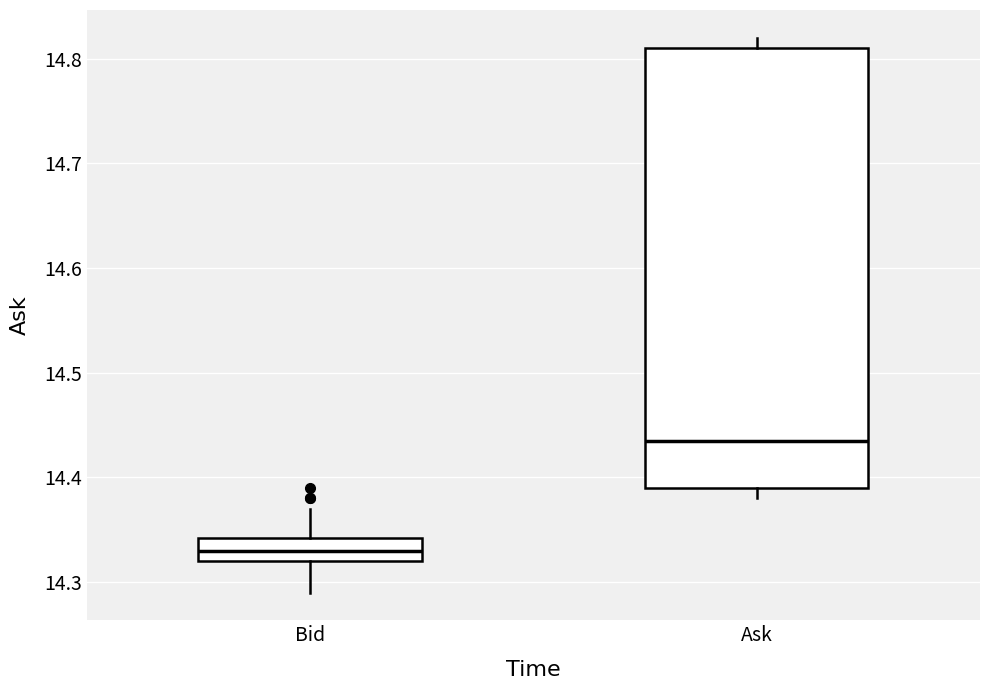

Reading left to right, transcribe this box plot: for each box, give where its median line is, the range the box spans, and where its two whiskers end, as read against the y-axis. The values are not printed on the chart, so give them approximately, as read against the axis.

Bid: median 14.33, box 14.32 to 14.34, whiskers 14.29 to 14.37
Ask: median 14.44, box 14.39 to 14.81, whiskers 14.38 to 14.82